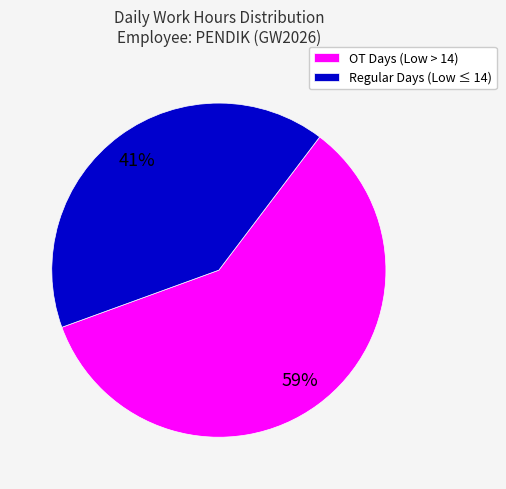

Is the sum of OT Days (Low > 14) and Regular Days (Low ≤ 14) greater than half?

Yes